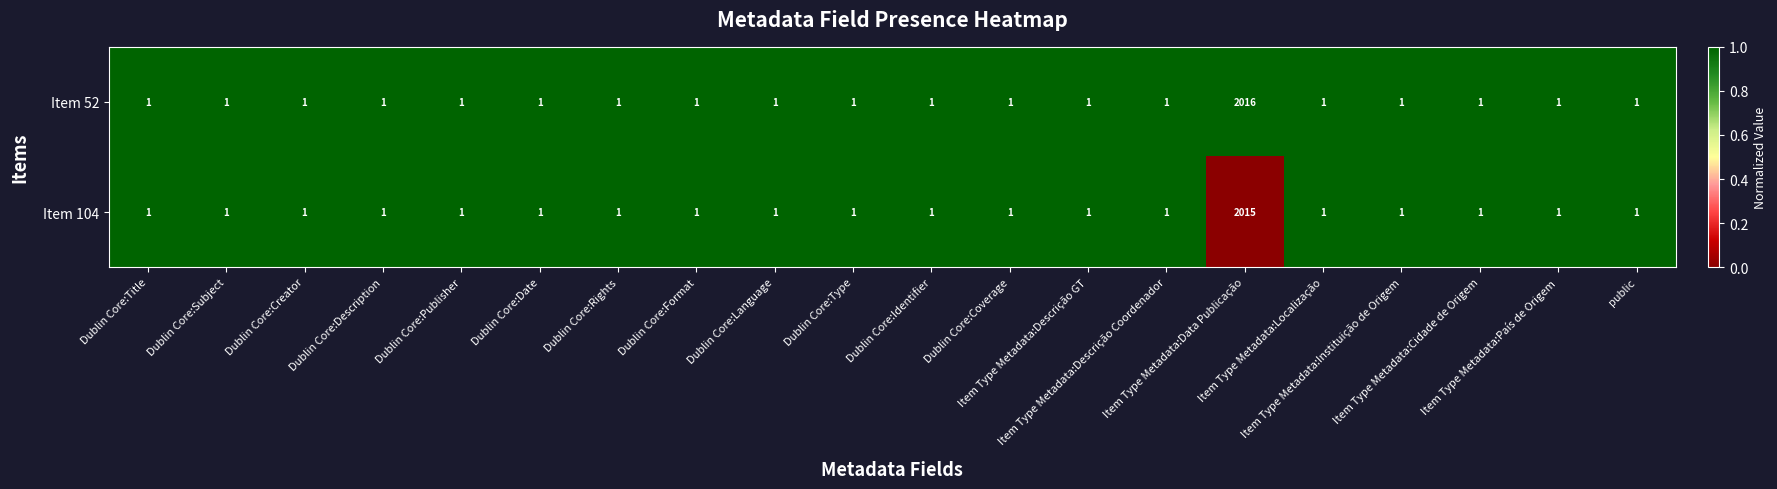

Which series has the widest spread of values?

Item 52